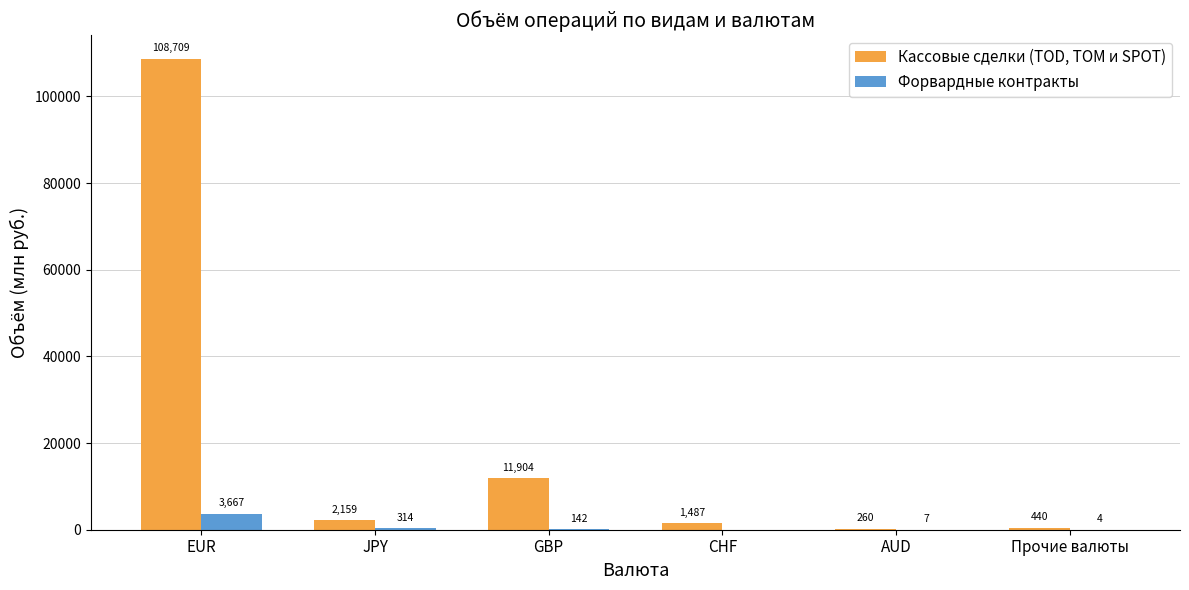

Which category has the highest value across all series?

EUR